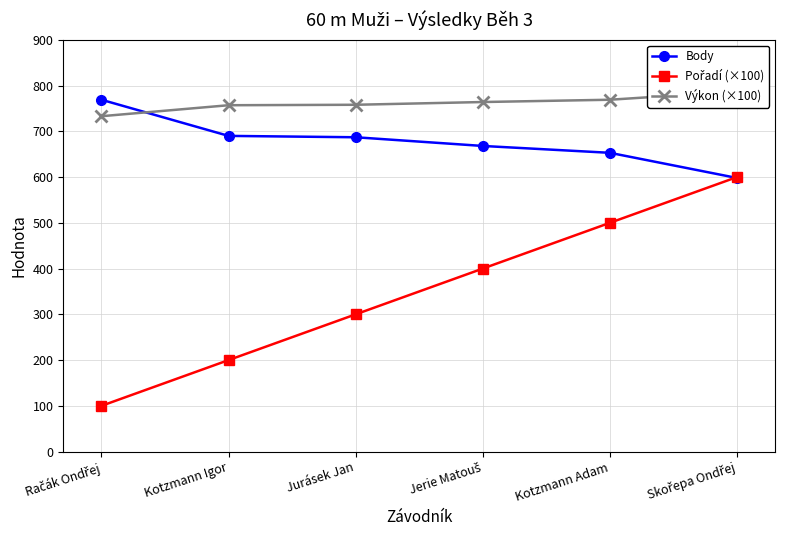

Is it true that Body equals 690 at Kotzmann Igor?

True